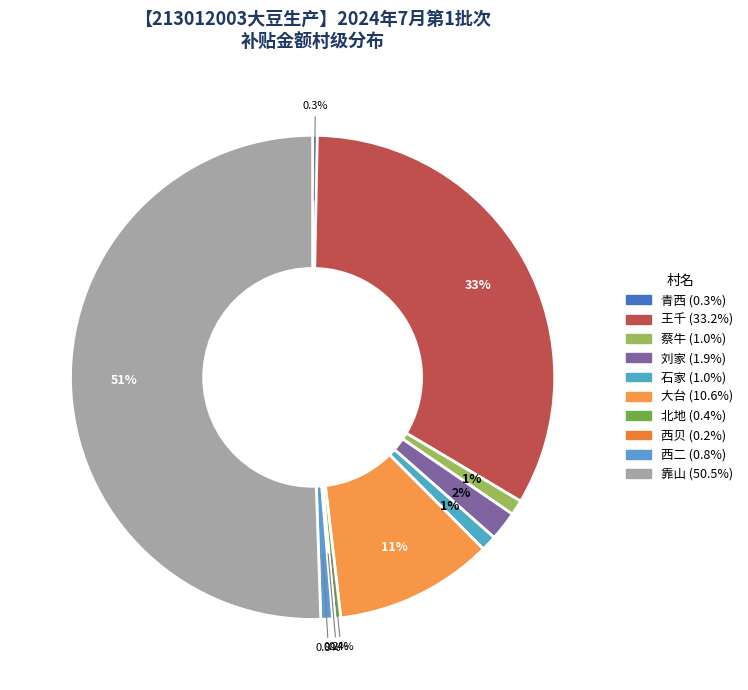

To the nearest percent, what is the average slice percentage?

10%